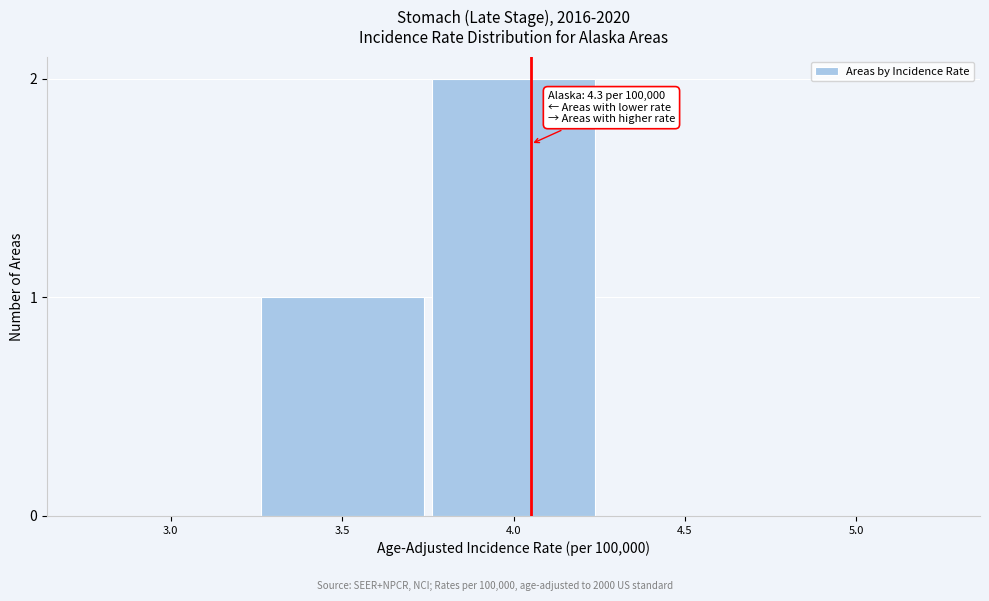

Reading left to right, extract all data points from this chart.

3.0=0	3.5=1	4.0=2	4.5=0	5.0=0